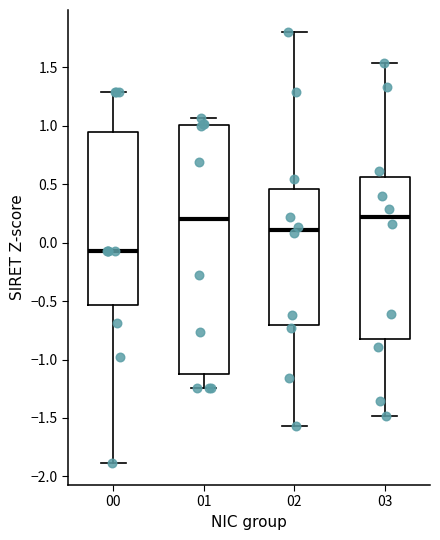

Reading left to right, transcribe this box plot: for each box, give where its median line is, the range the box spans, and where its two whiskers end, as read against the y-axis. The values are not printed on the chart, so give them approximately, as read against the axis.

00: median -0.05, box -0.55 to 0.95, whiskers -1.90 to 1.30
01: median 0.20, box -1.15 to 1.00, whiskers -1.25 to 1.05
02: median 0.10, box -0.70 to 0.45, whiskers -1.55 to 1.80
03: median 0.20, box -0.80 to 0.55, whiskers -1.50 to 1.55